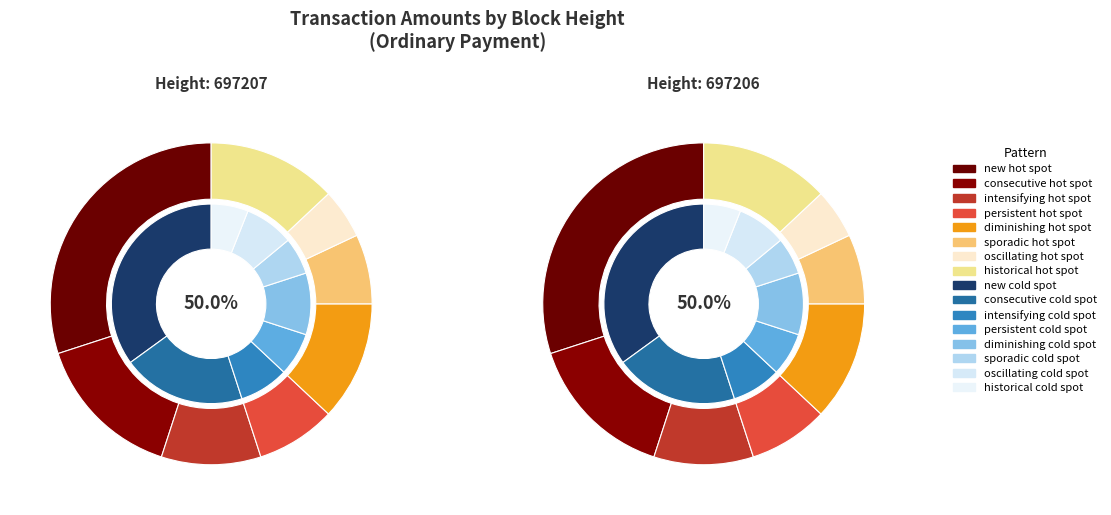

To the nearest percent, what is the difference between the largest and smallest slice percentages?

26%